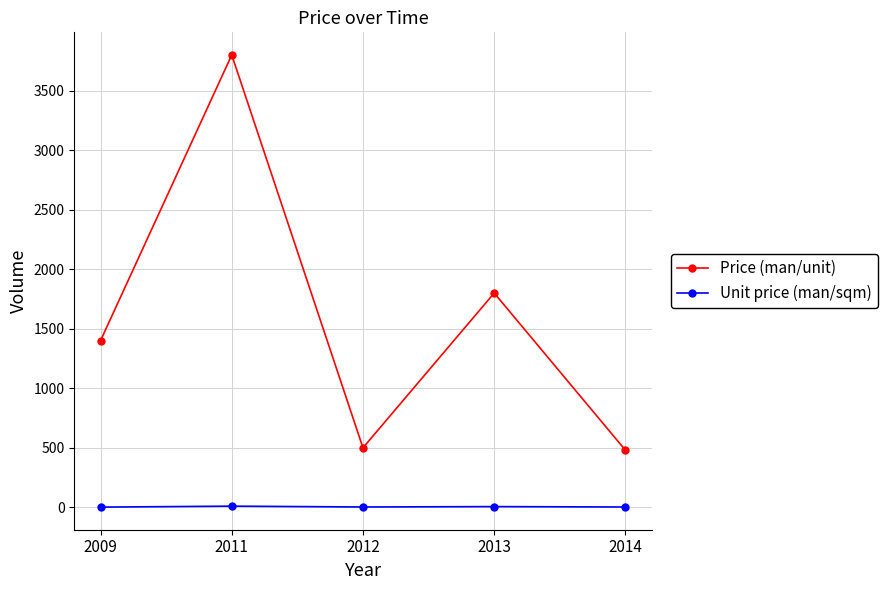

What is the difference between the second highest and minimum values in the Unit price (man/sqm) series?

4.3